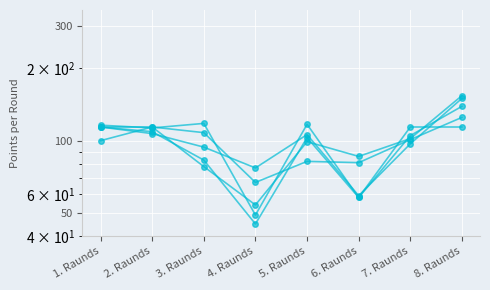

In ZolKei, how many points are higher than both neighbors (excluding endpoints)?

1